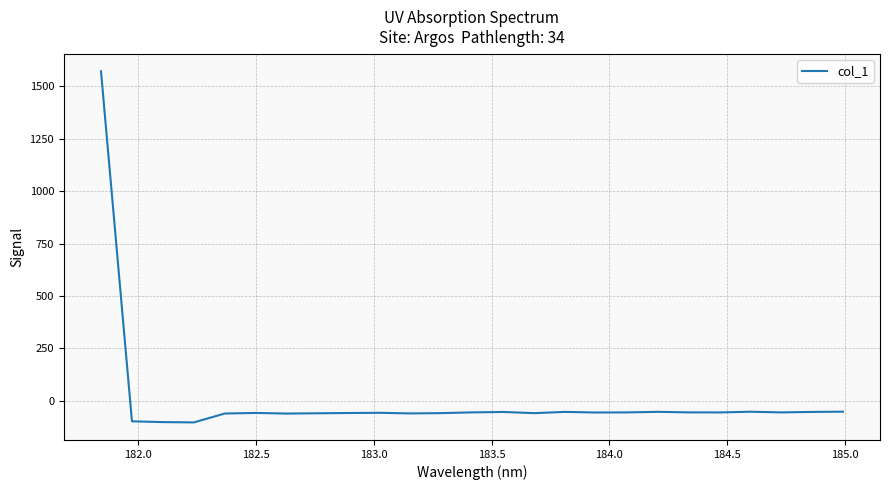

True or false: there are more than 1 points higher than both neighbors.

True